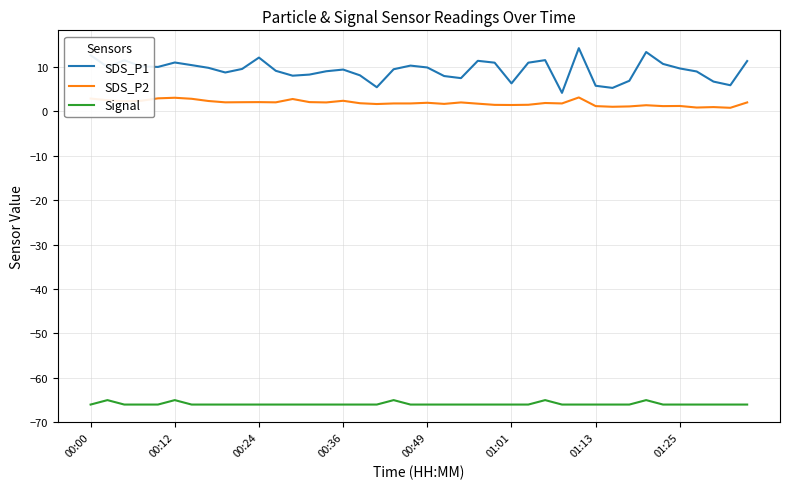

List the series in order of their peak value, lowest first.

Signal, SDS_P2, SDS_P1